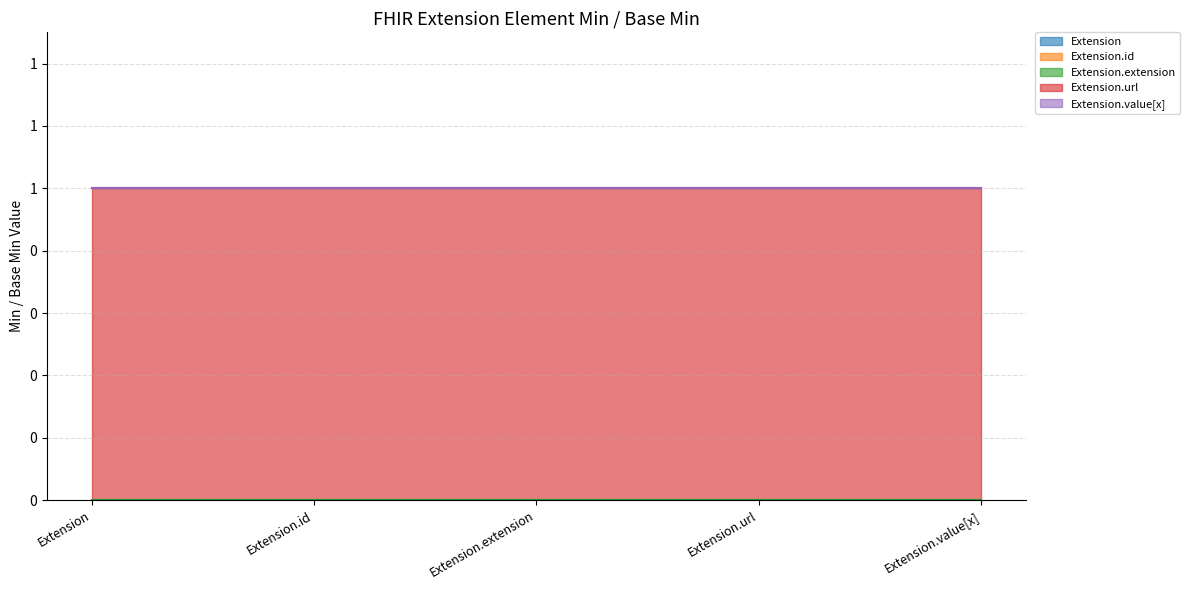

Between Extension.id and Extension.extension, which is larger?

Extension.id